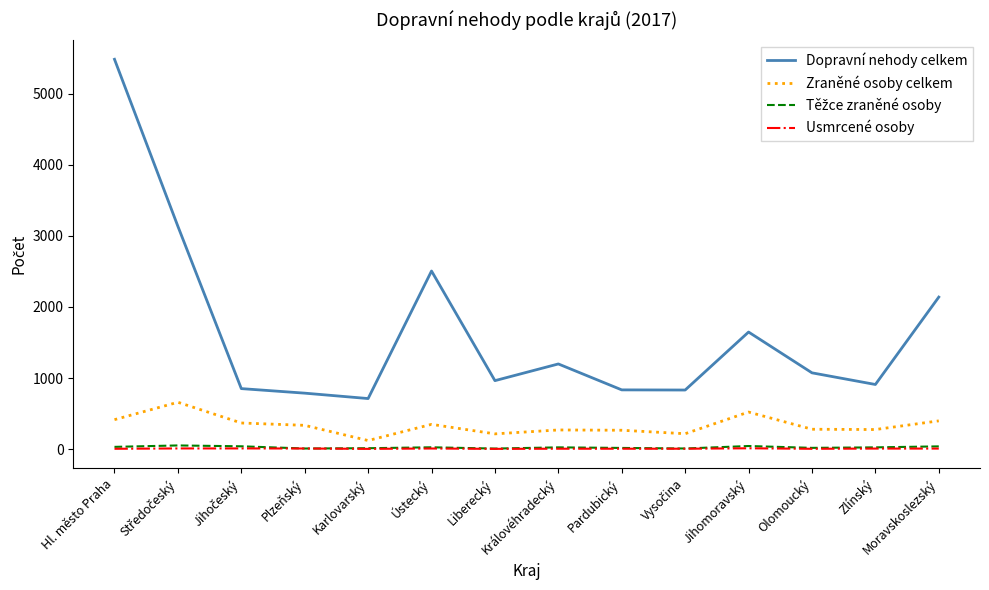

Read the Zraněné osoby celkem value at Hl. město Praha, to the nearest 10.

410